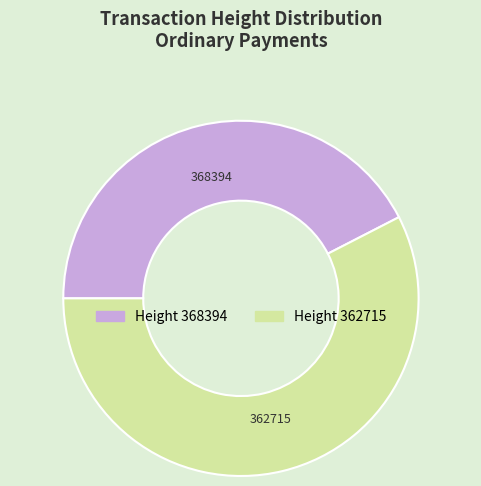

What is the majority slice?

362715